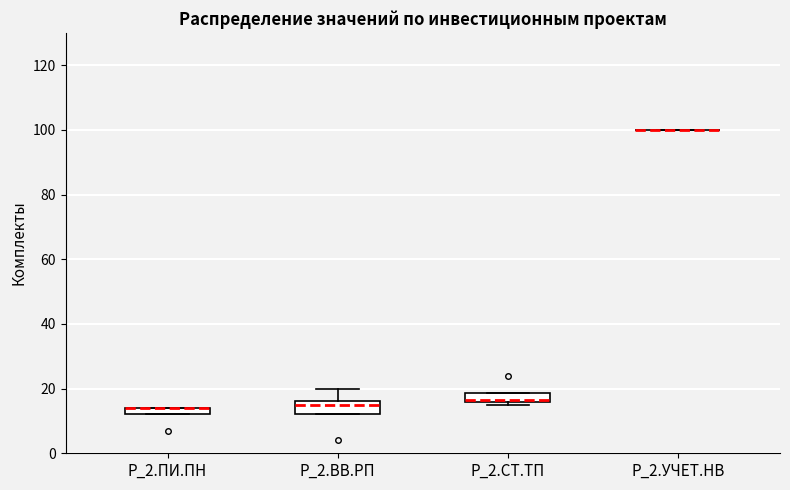

Where is the lower edge of the box for P_2.СТ.ТП on the y-axis? The values are not printed on the chart, so give them approximately, as read against the axis.

16